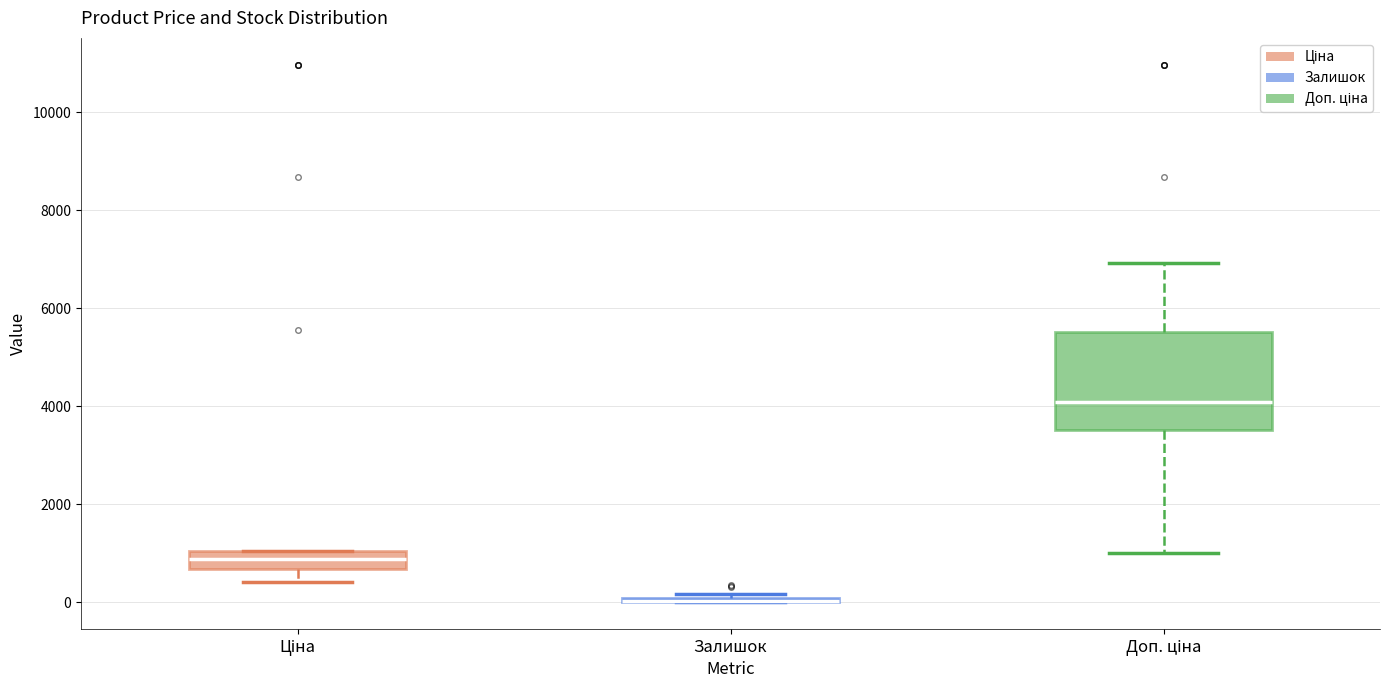

Reading left to right, transcribe this box plot: for each box, give where its median line is, the range the box spans, and where its two whiskers end, as read against the y-axis. The values are not printed on the chart, so give them approximately, as read against the axis.

Ціна: median 800, box 600 to 1000, whiskers 400 to 1000
Залишок: box collapsed to a line at 0, whiskers 0 to 200
Доп. ціна: median 4000, box 3600 to 5600, whiskers 1000 to 7000